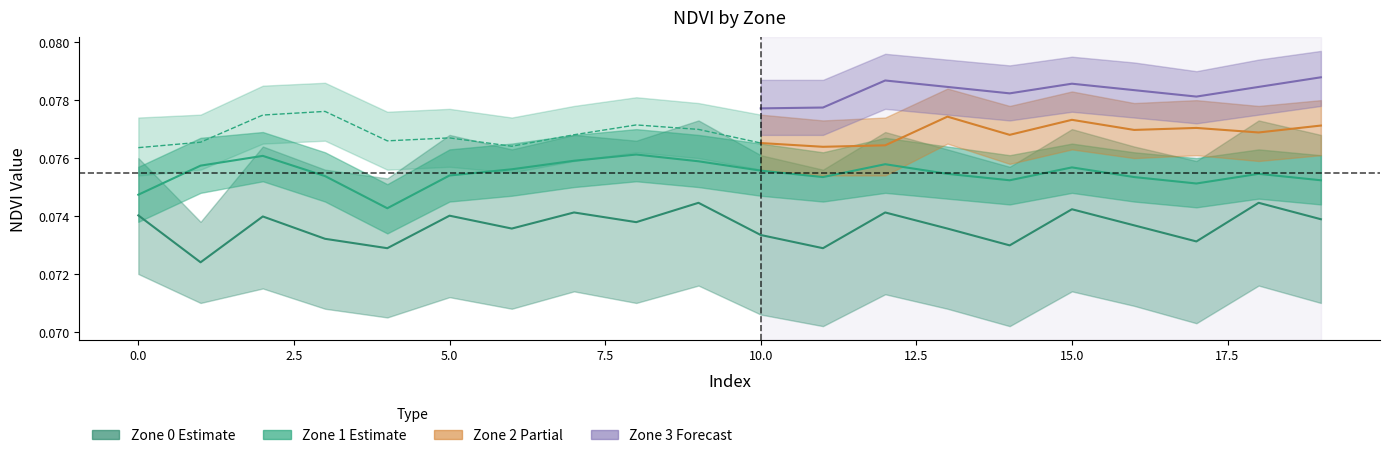

True or false: Zone_0 has a value of 0.1 at 10.

True